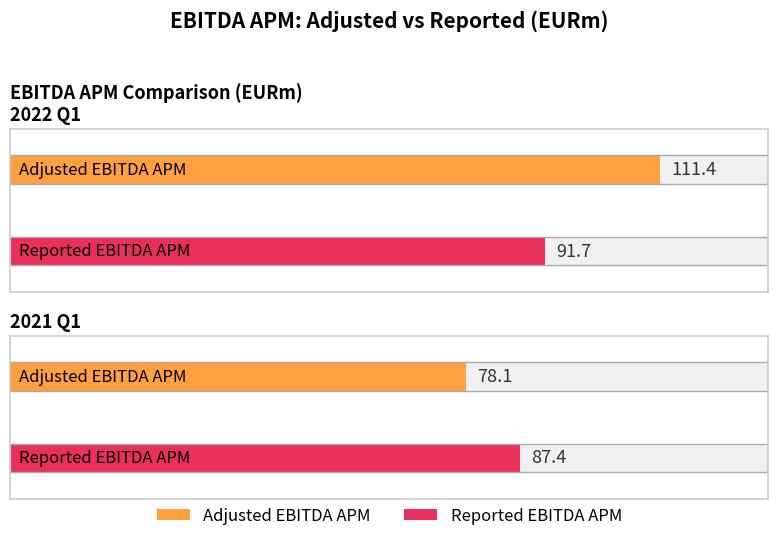

What is the difference between the highest and lowest values at 2022 Q1?

19.7